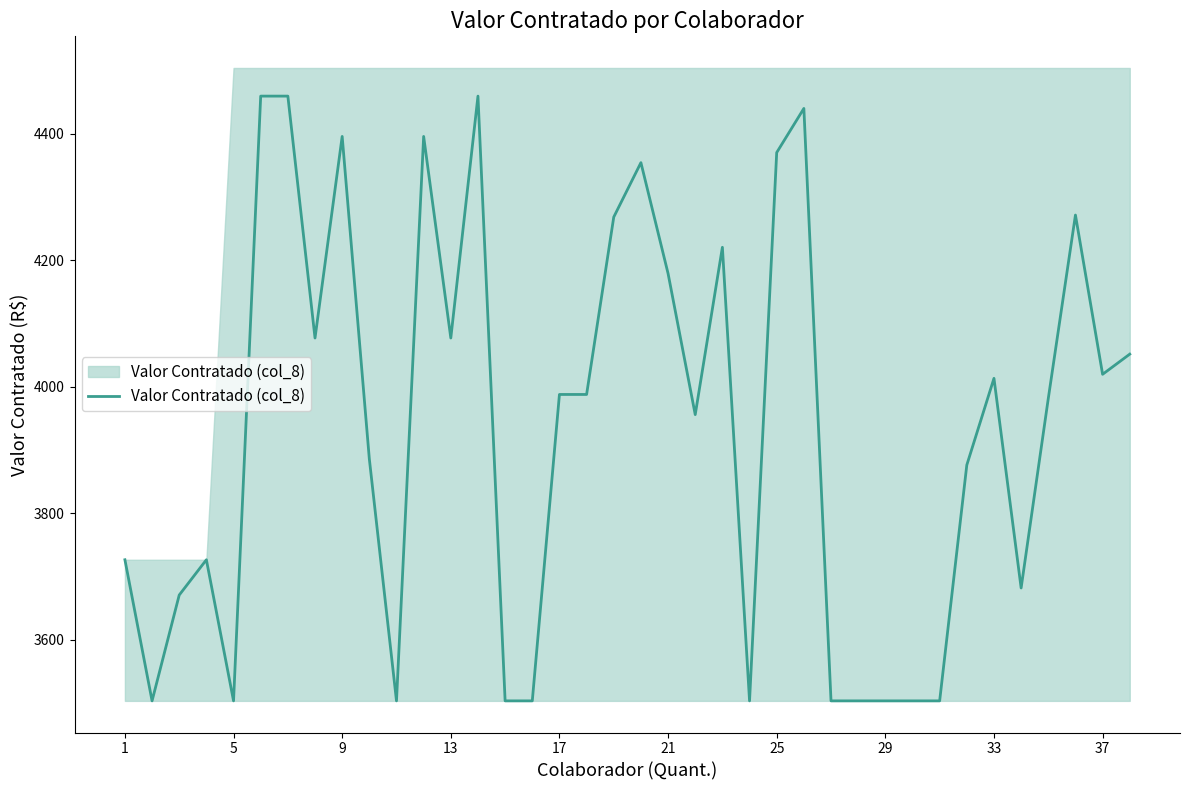

At which category does the chart reach its minimum across all series?

5